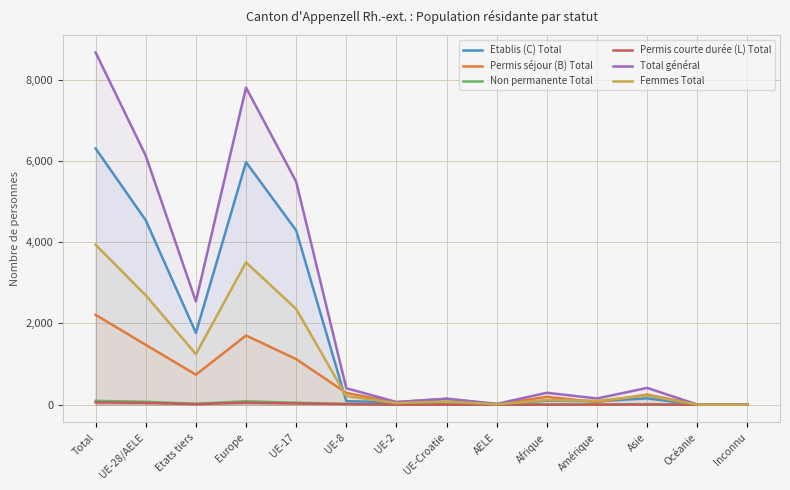

Which category has the highest value in the Total général series?

Total